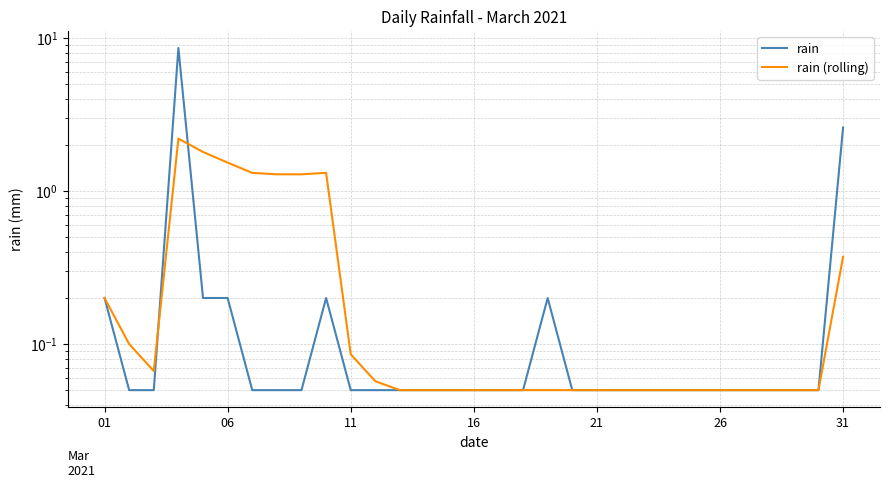

What is the greatest value displayed?

8.6